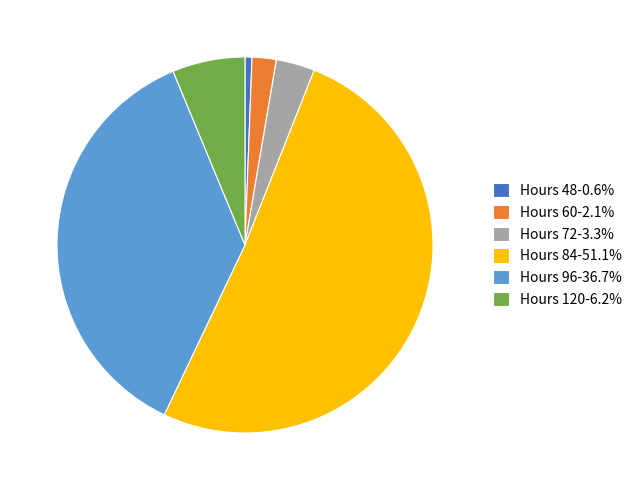

Does Hours 84-51.1% account for over 50% of the chart?

Yes